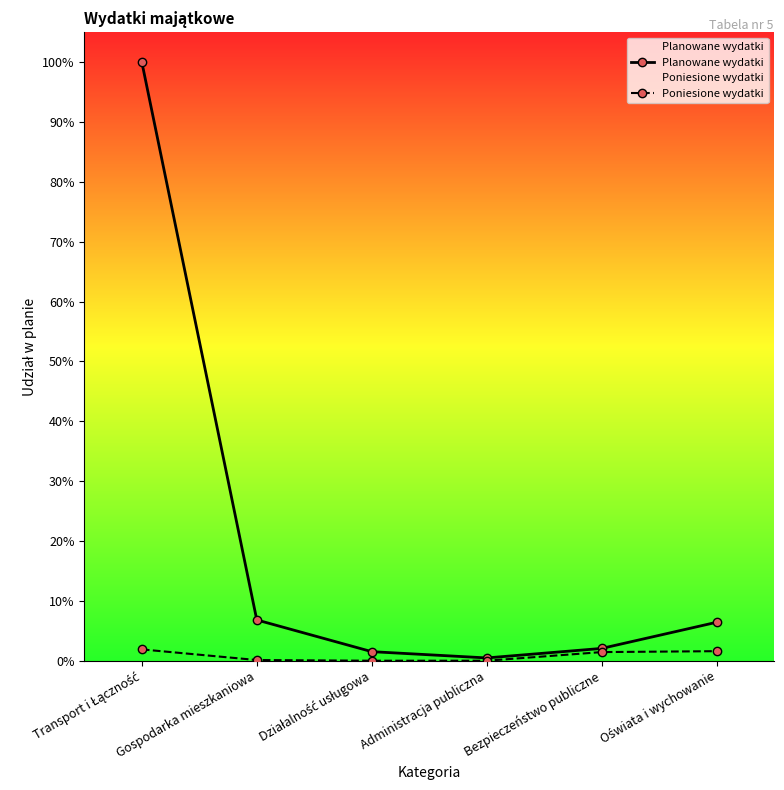

List the series in order of their peak value, highest first.

Planowane wydatki, Poniesione wydatki